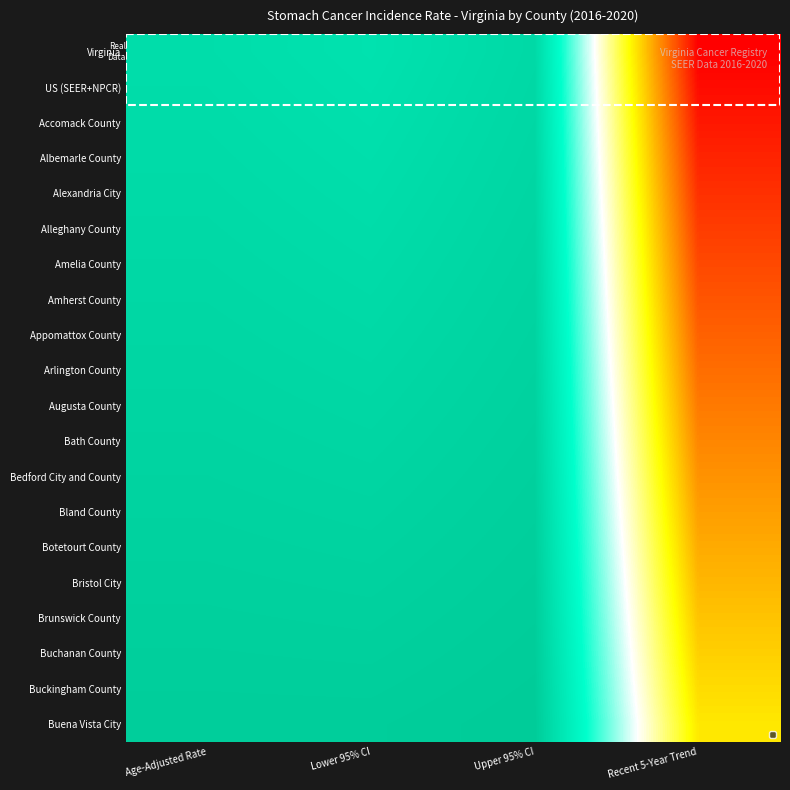

What is the difference between the highest and lowest values at Lower 95% CI?

0.9